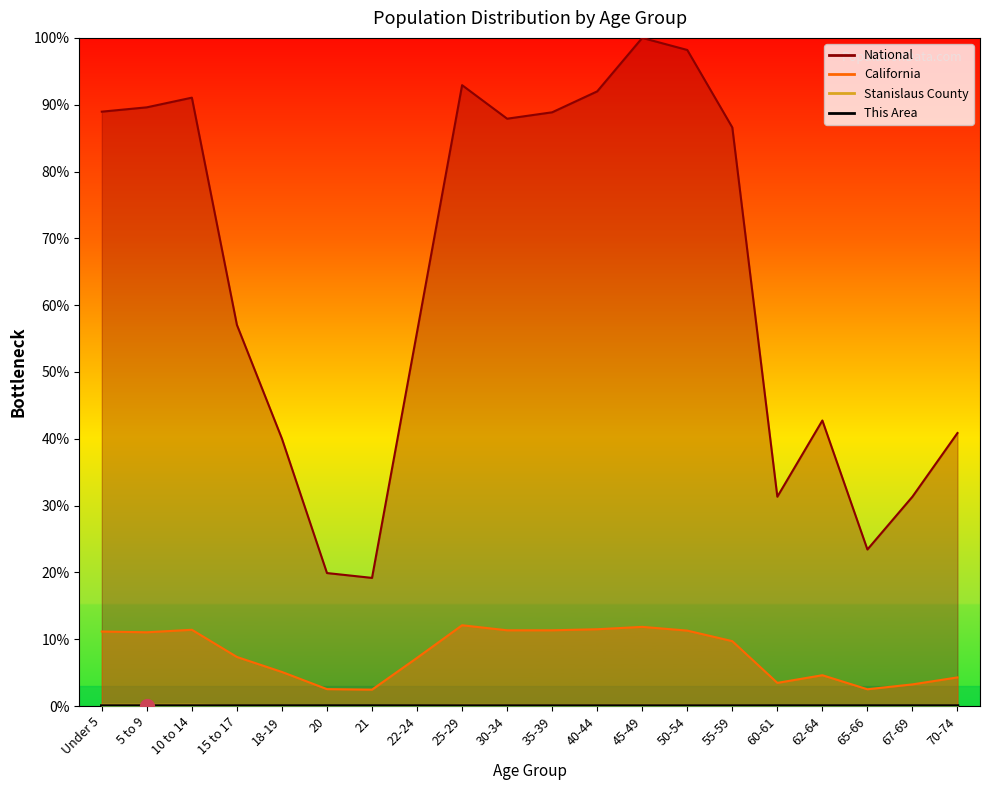

Rank the categories by Stanislaus County value from lowest to highest.

21, 65-66, 20, 67-69, 60-61, 70-74, 62-64, 18-19, 22-24, 15 to 17, 55-59, 35-39, 40-44, 30-34, 50-54, 45-49, 25-29, Under 5, 5 to 9, 10 to 14